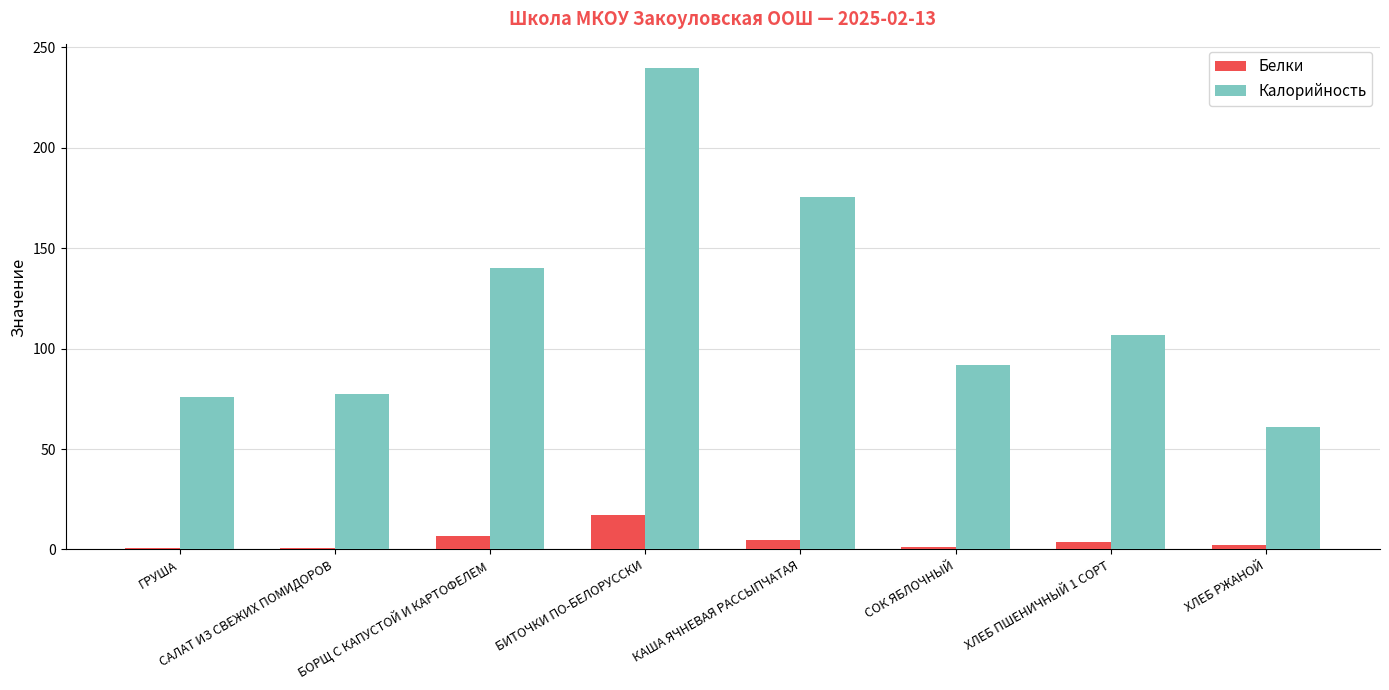

What is the maximum value for Калорийность?

239.5